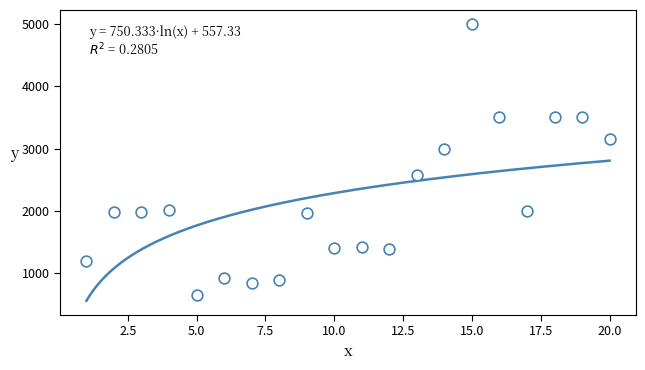

What Y value in the scatter plot is closest to 2828?

3000.0